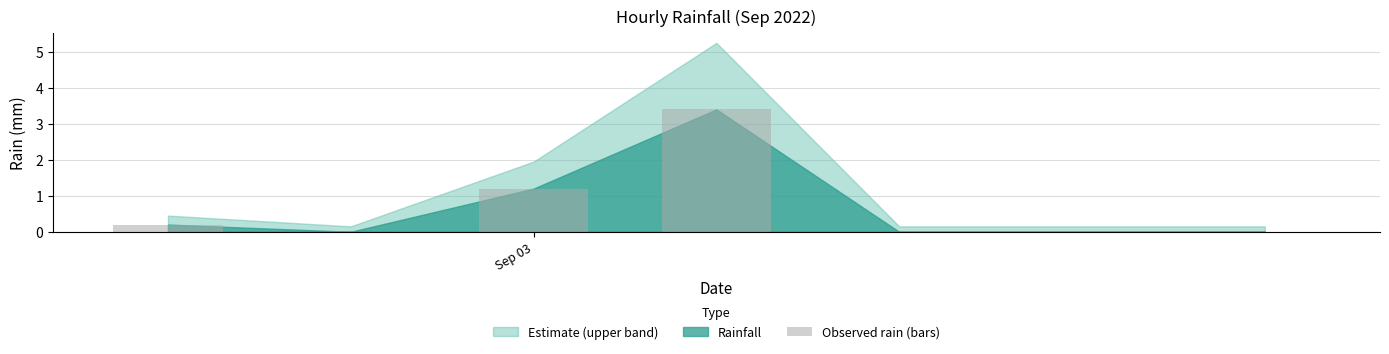

Reading left to right, what are all the values shown in this chart?

0.2	0.0	1.2	3.4	0.0	0.0	0.0